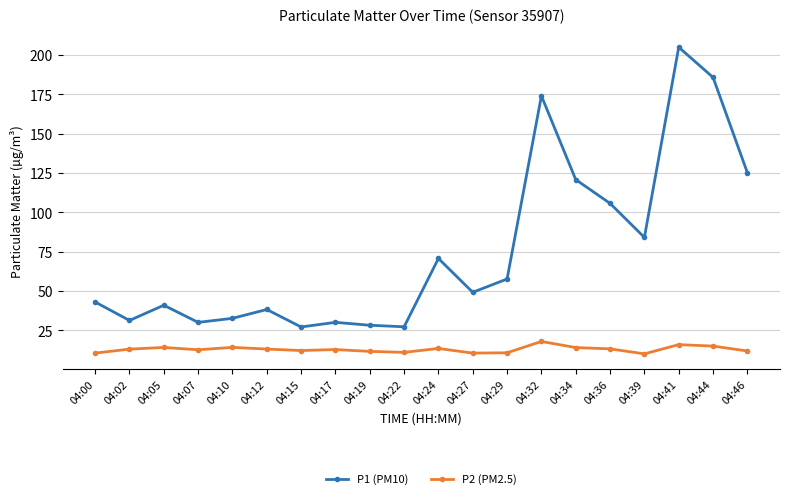

Which series has the largest total across all categories?

P1 (PM10)